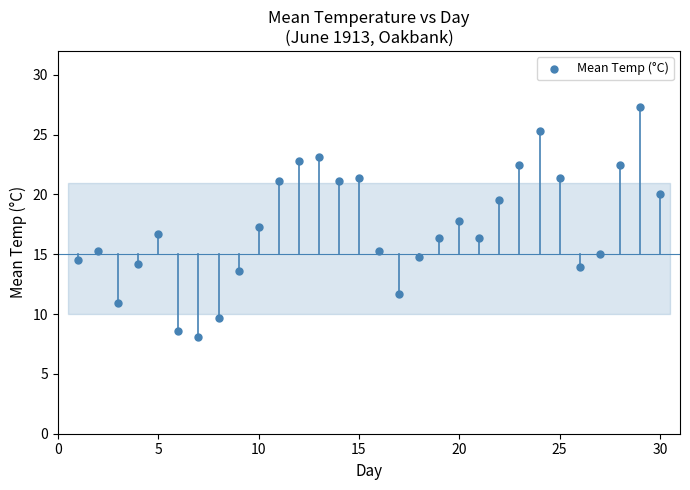

What is the range of X values (max minus min)?

29.0